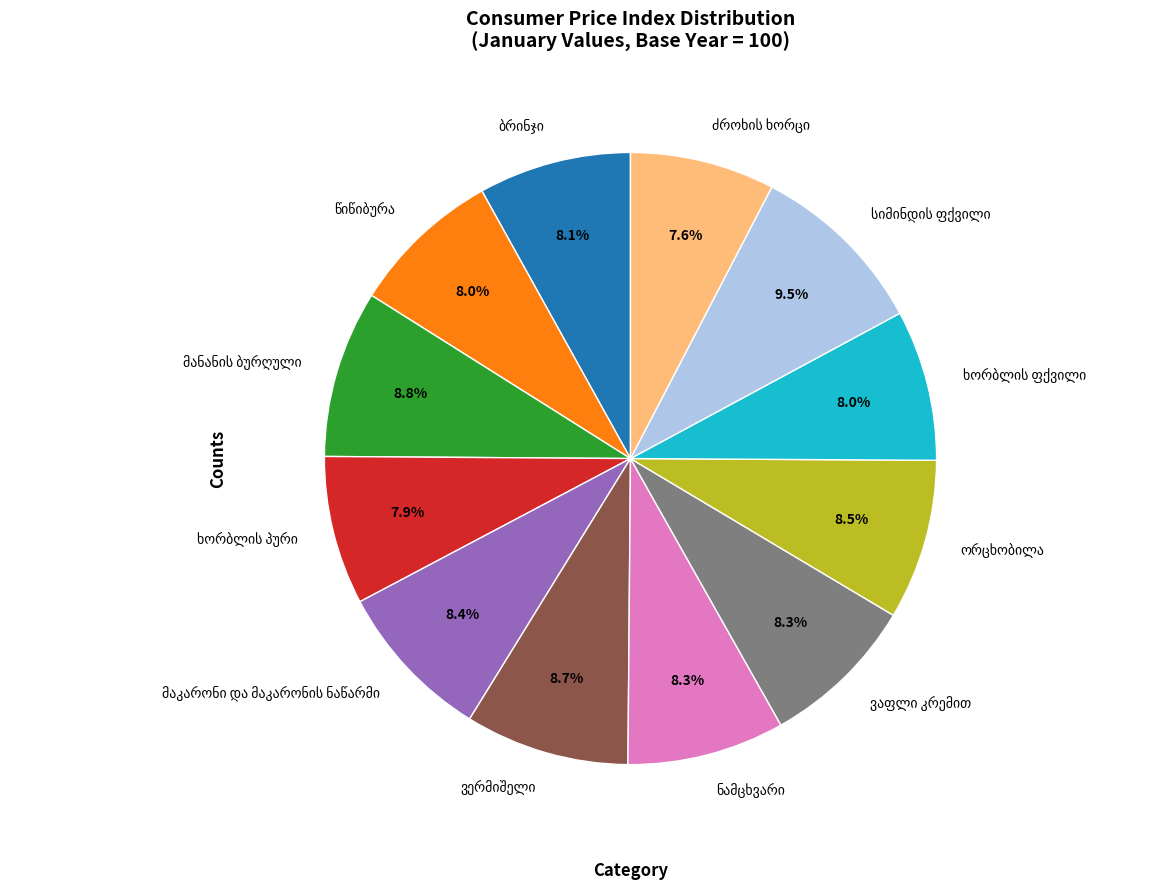

Is there any slice that represents more than half of the pie?

No